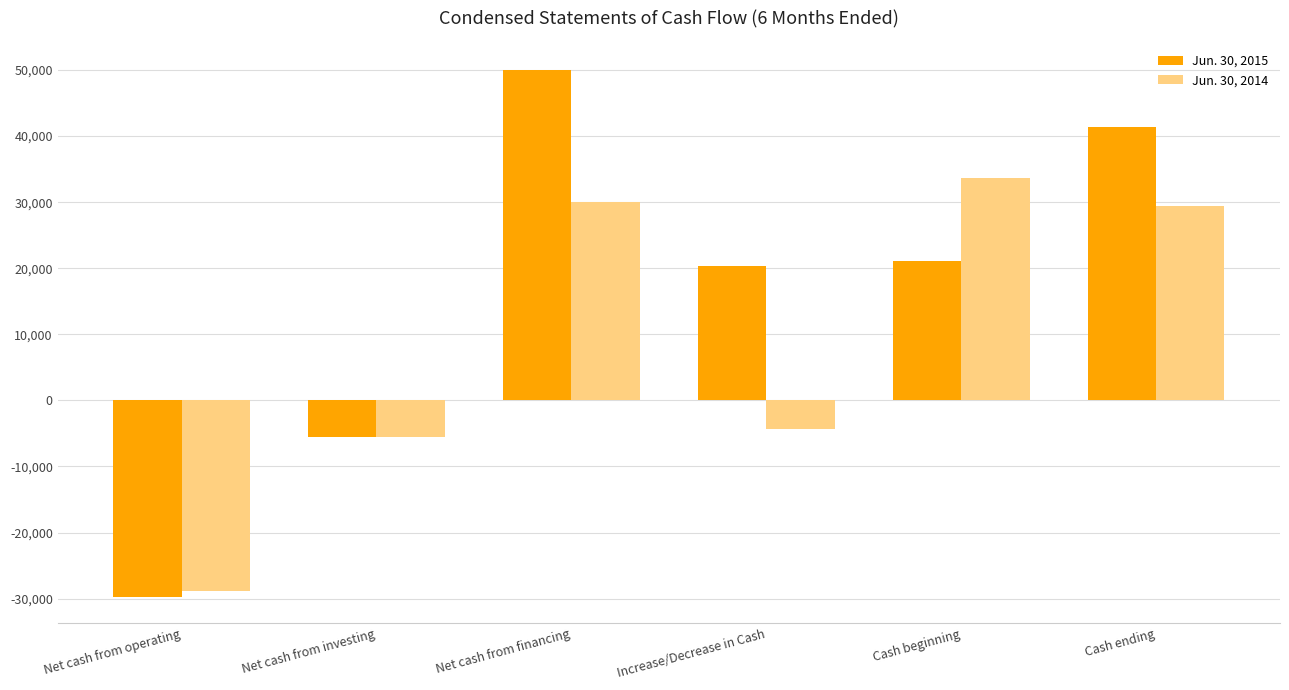

Reading left to right, transcribe all the data shown in this chart.

Jun. 30, 2015: -29726	-5600	50000	20274	21113	41387
Jun. 30, 2014: -28793	-5600	30096	-4297	33655	29358